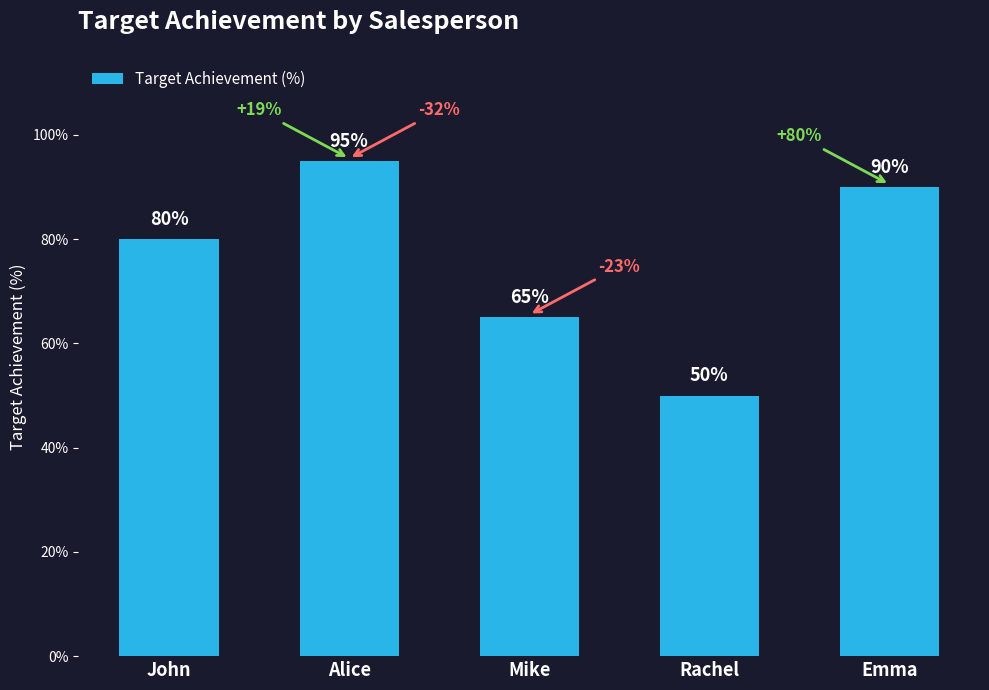

Does the chart contain stacked bars?

No